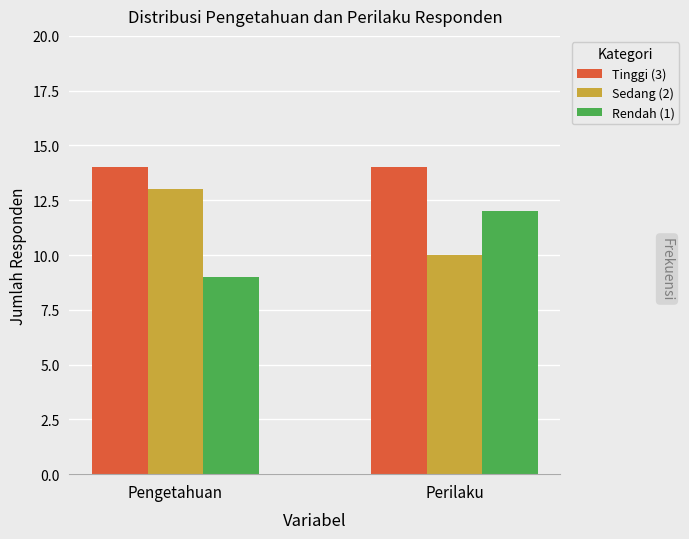

What is the spread (max minus min) of values at Perilaku?

4